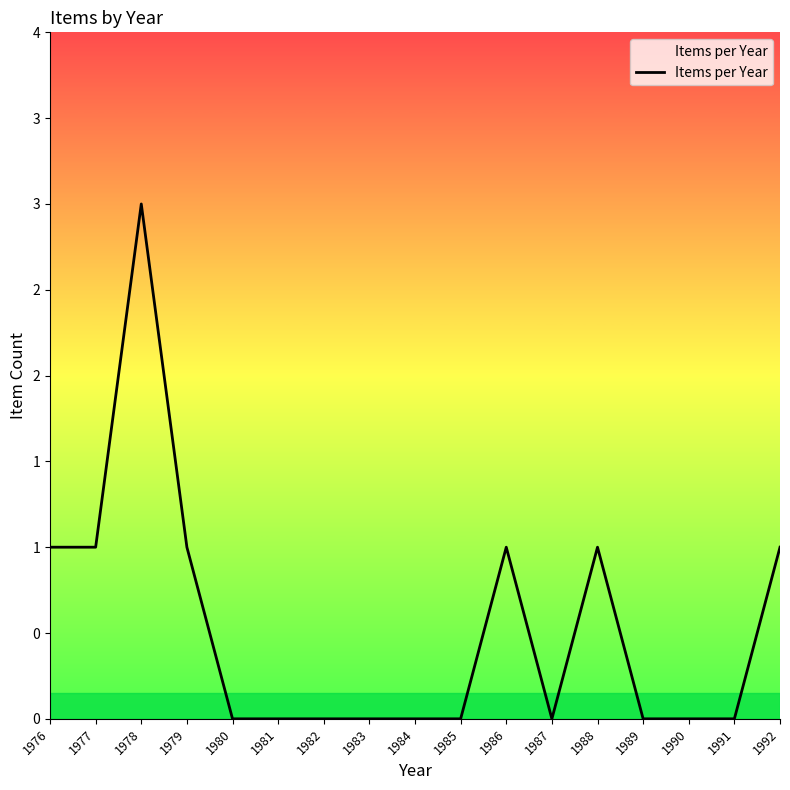

Where is the first local maximum?

1978